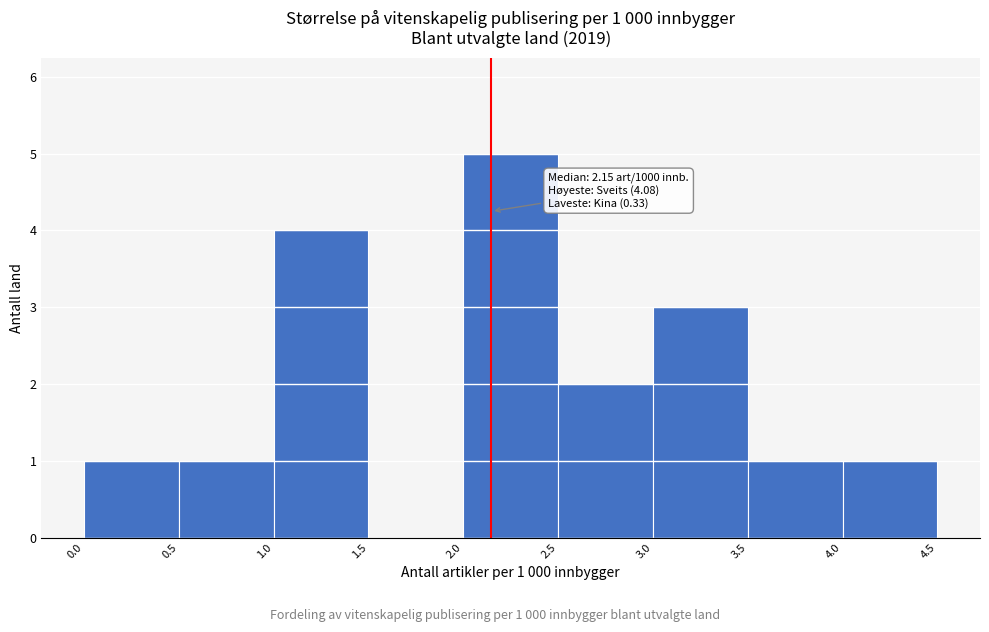

Over which range of the x-axis is the bar tallest?

2.0 to 2.5